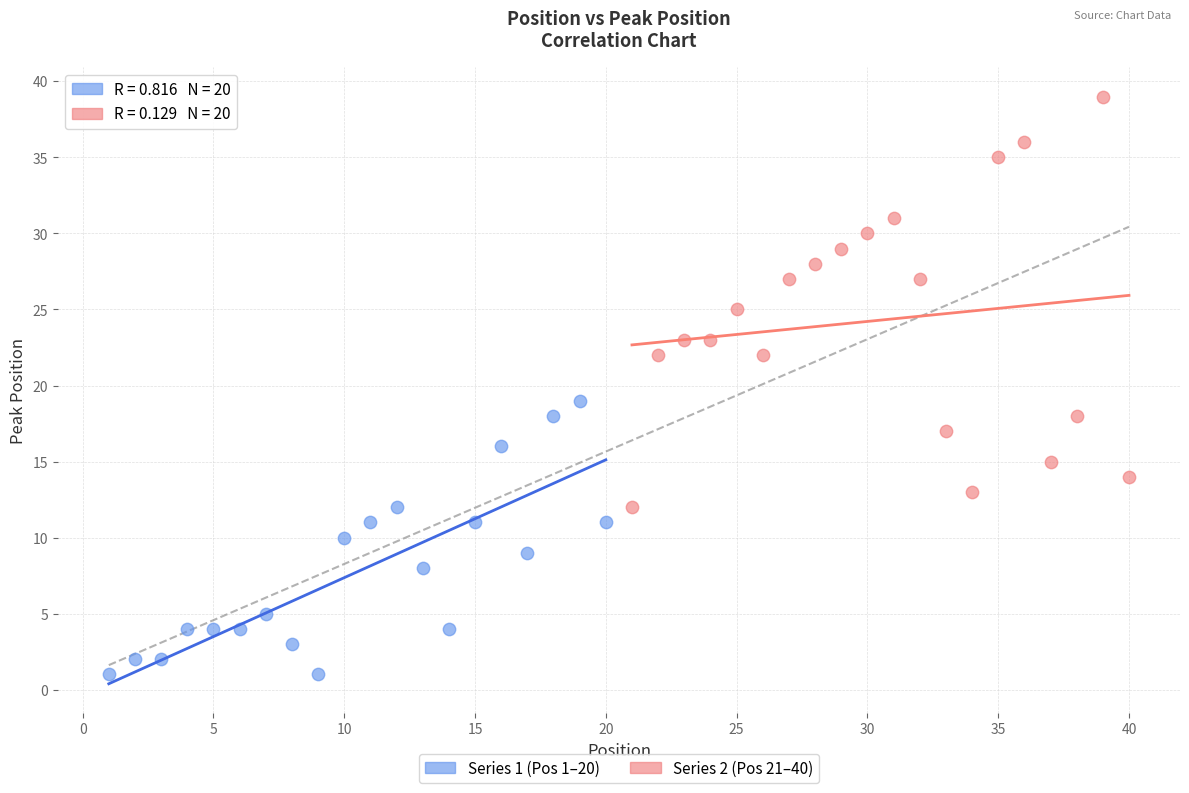

Which series has the largest Y range (max minus min)?

Series 2 (Pos 21–40)